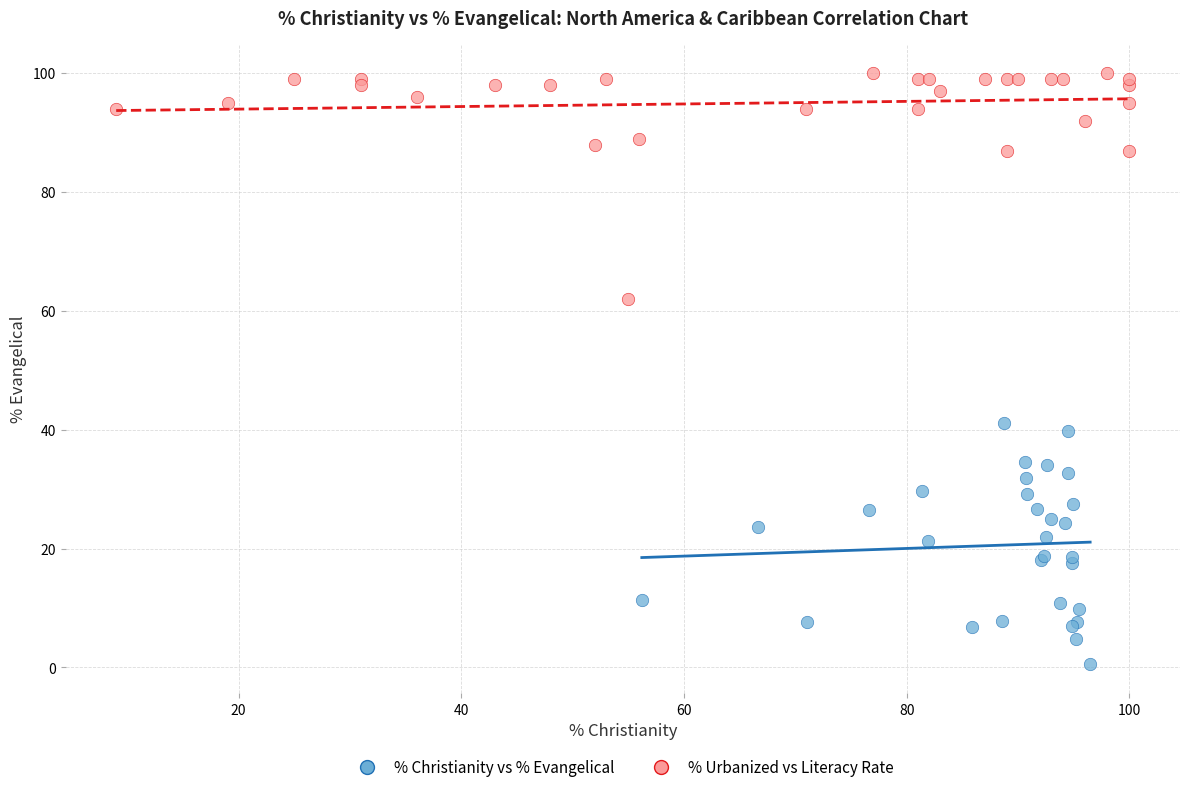

Which series contains the highest Y value?

% Urbanized vs Literacy Rate